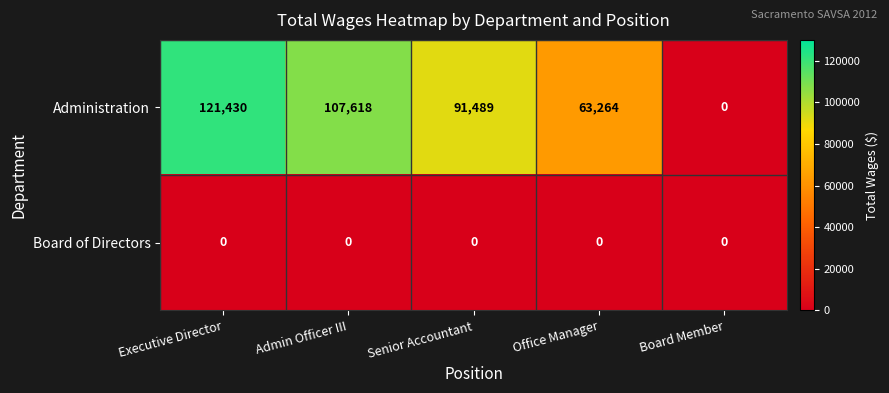

What is the spread (max minus min) of values at Senior Accountant?

91489